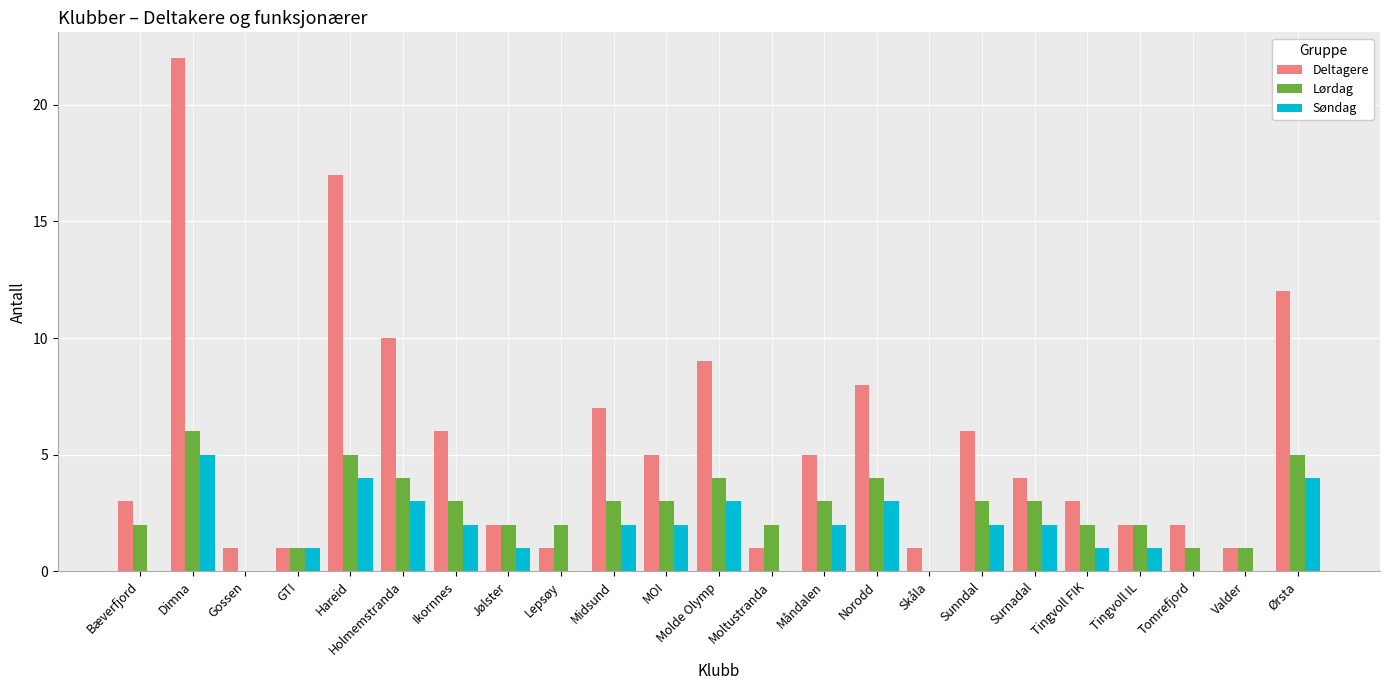

How many data points does each series have?

23